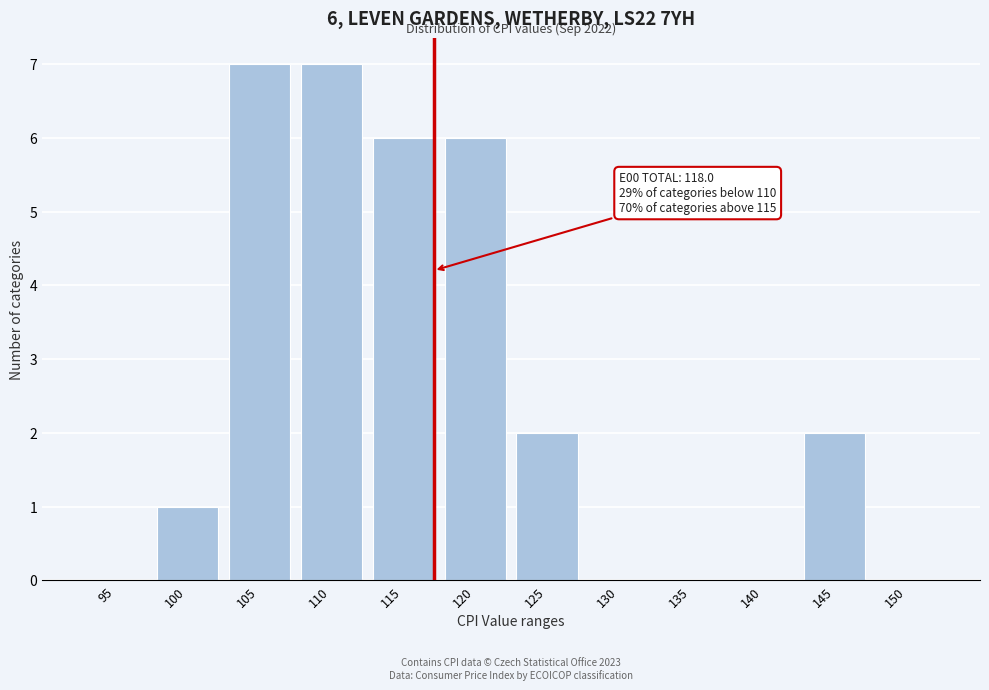

Reading left to right, list all the values displayed in this chart.

95=0	100=1	105=7	110=7	115=6	120=6	125=2	130=0	135=0	140=0	145=2	150=0